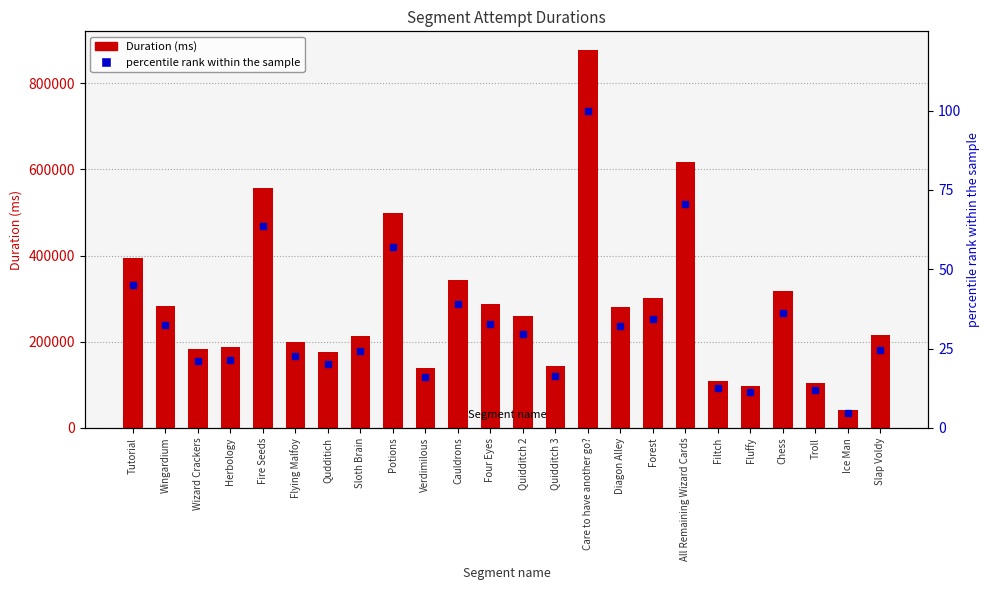

What is the spread (max minus min) of values at All Remaining Wizard Cards?

617861.5